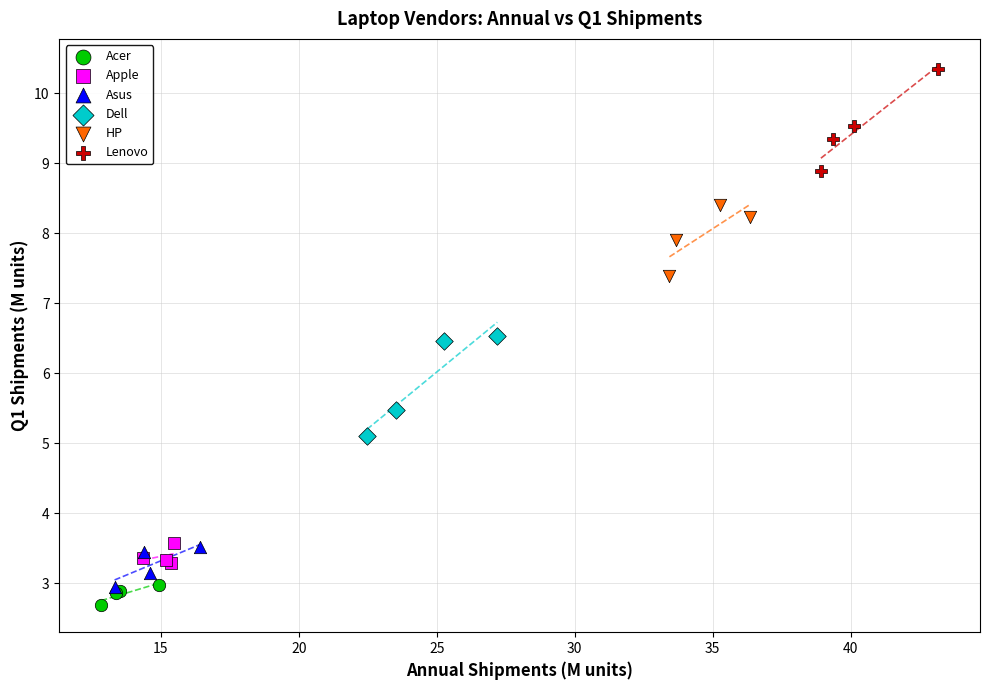

Which series reaches the maximum Y coordinate?

Lenovo